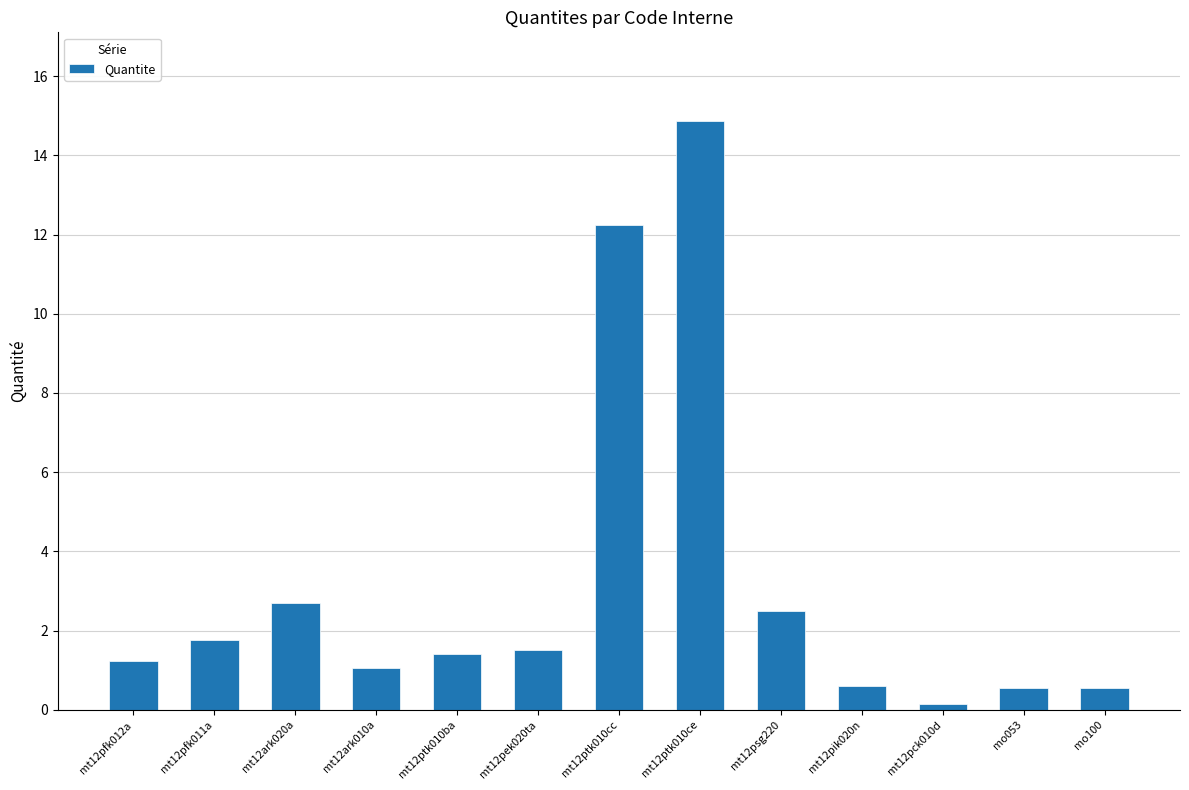

Which has a higher value, mt12ark010a or mo100?

mt12ark010a